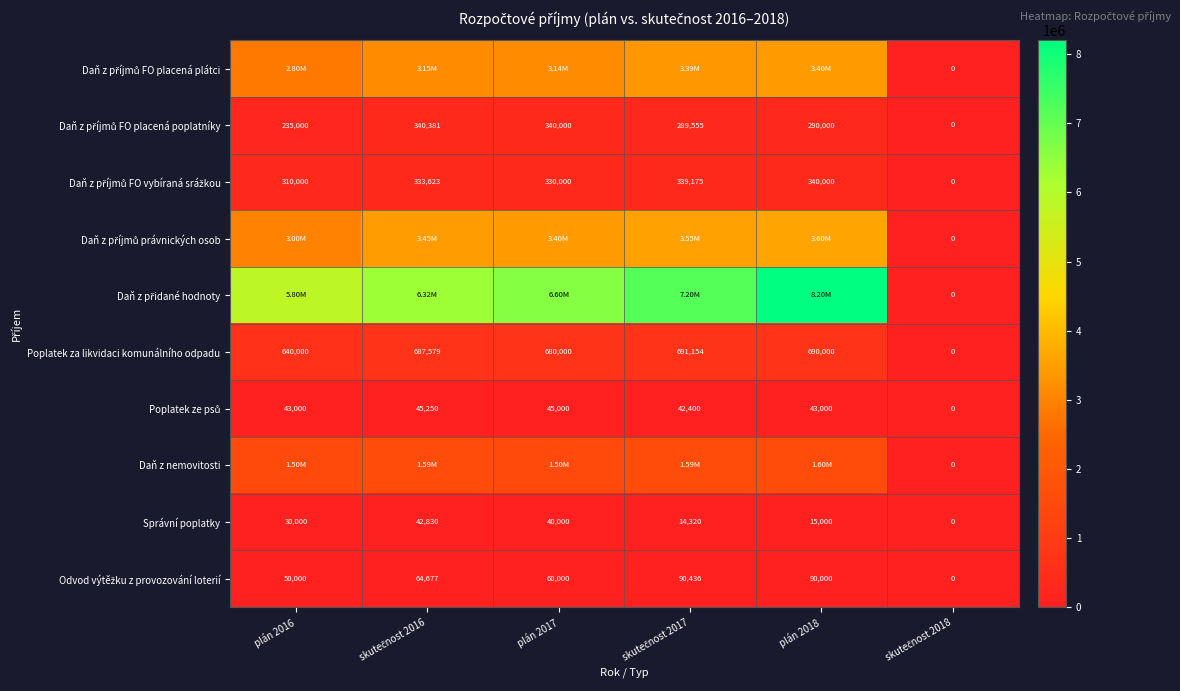

What is the average value of the Daň z příjmů FO placená plátci series?

2646600.1